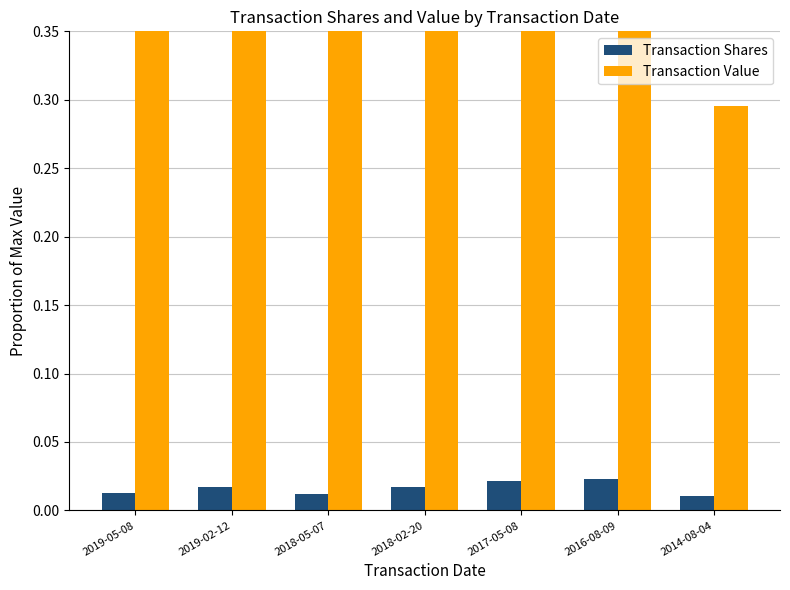

Between 2019-02-12 and 2018-05-07, which is larger?

2019-02-12